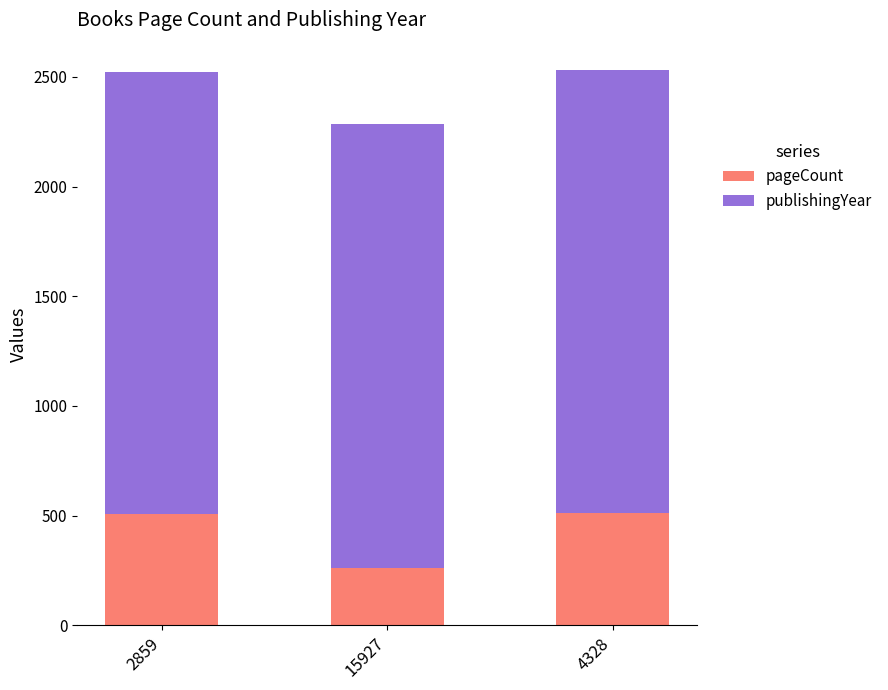

What is the total value across all series at 4328?

2529